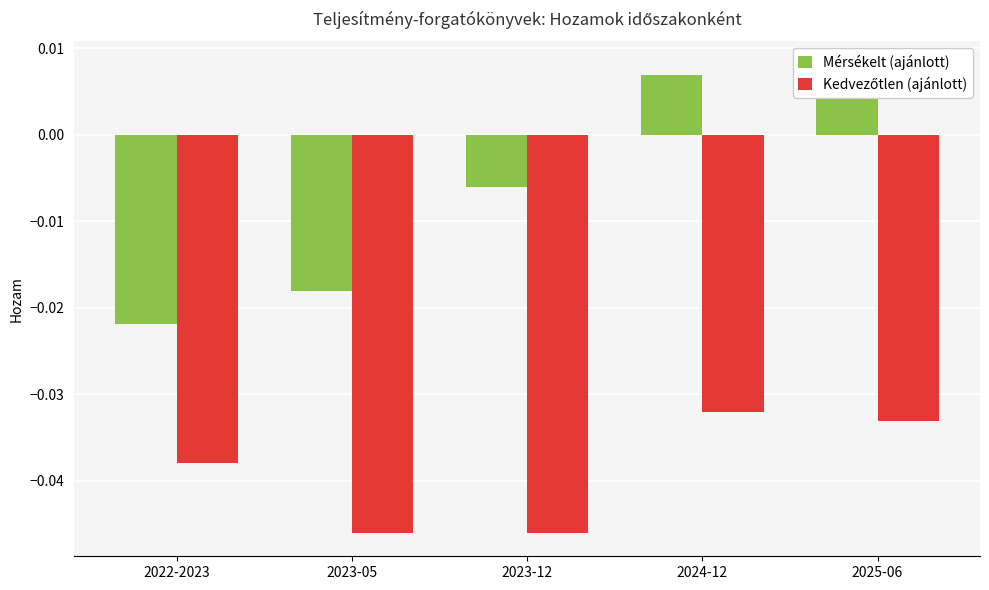

What position from the left is 2023-05?

2